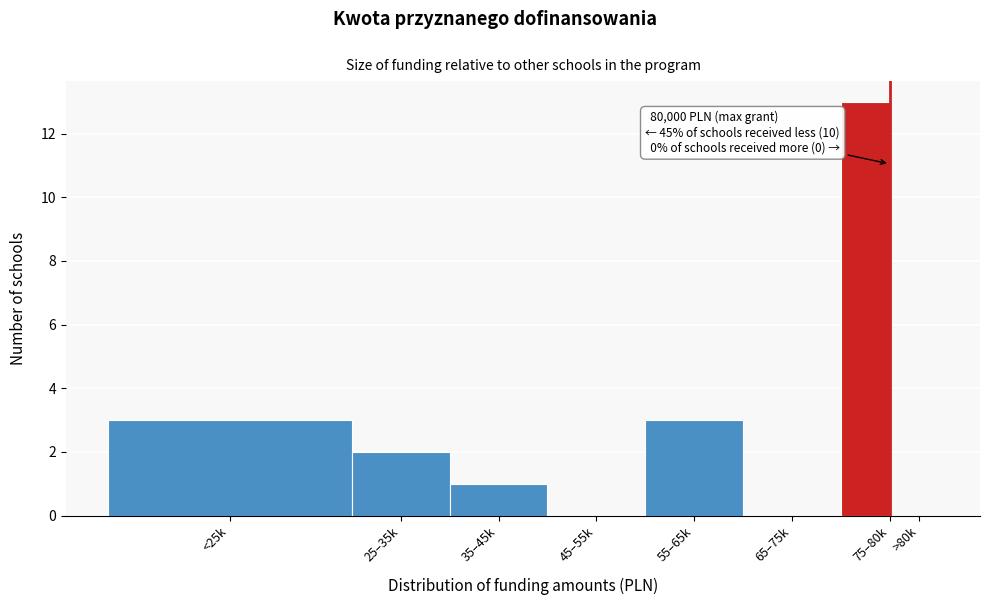

Reading left to right, extract all data points from this chart.

<25k=3	25–35k=2	35–45k=1	45–55k=0	55–65k=3	65–75k=0	75–80k=13	>80k=0